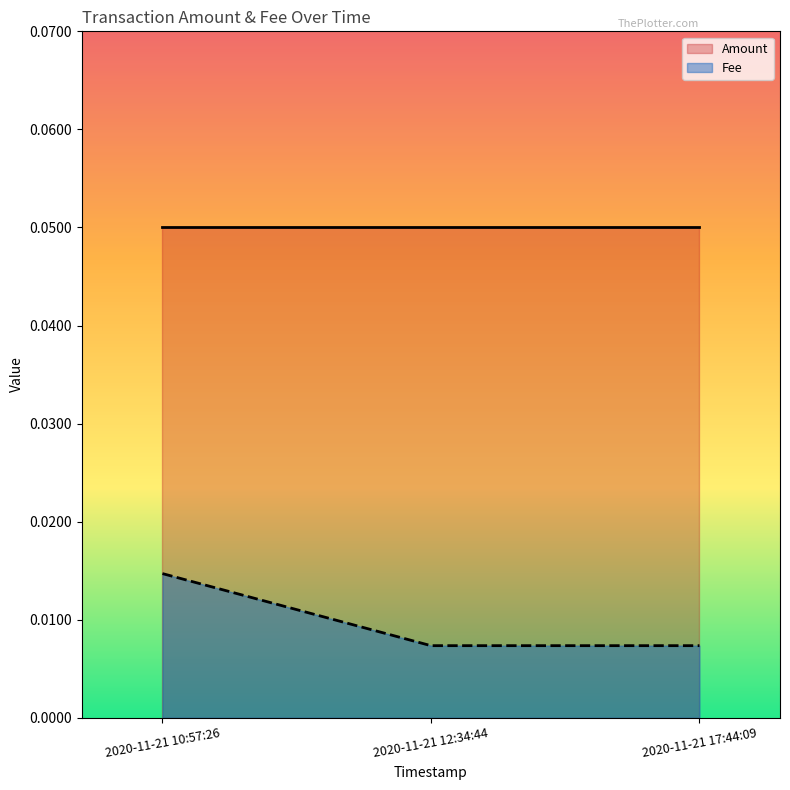

Is it true that the value at 2020-11-21 17:44:09 is 0.0?

False